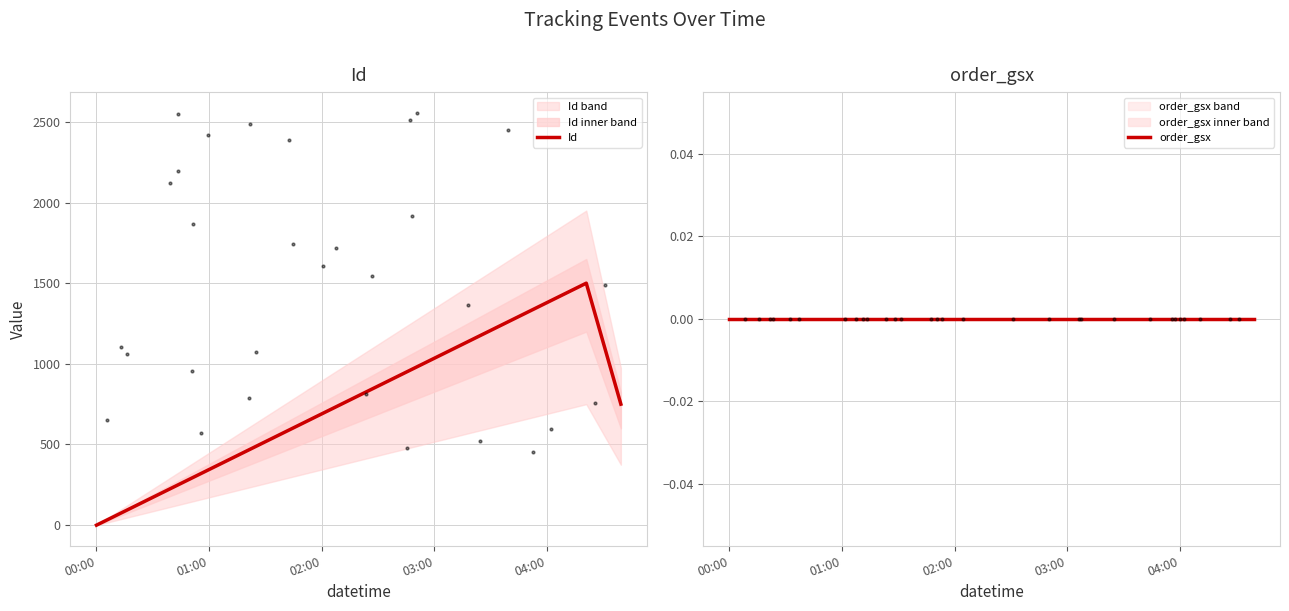

What are all the series names shown in the legend?

Id, order_gsx